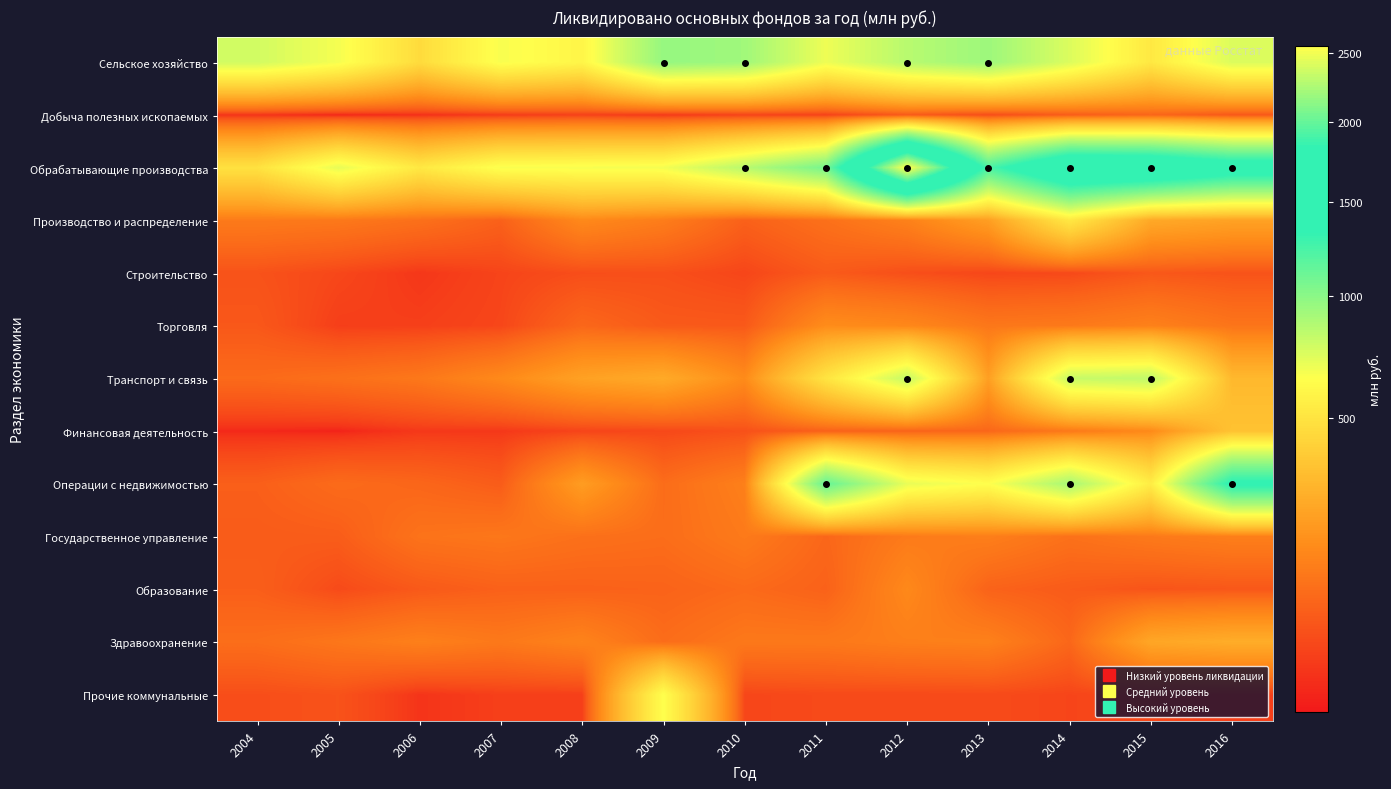

What is the greatest value displayed?

2552